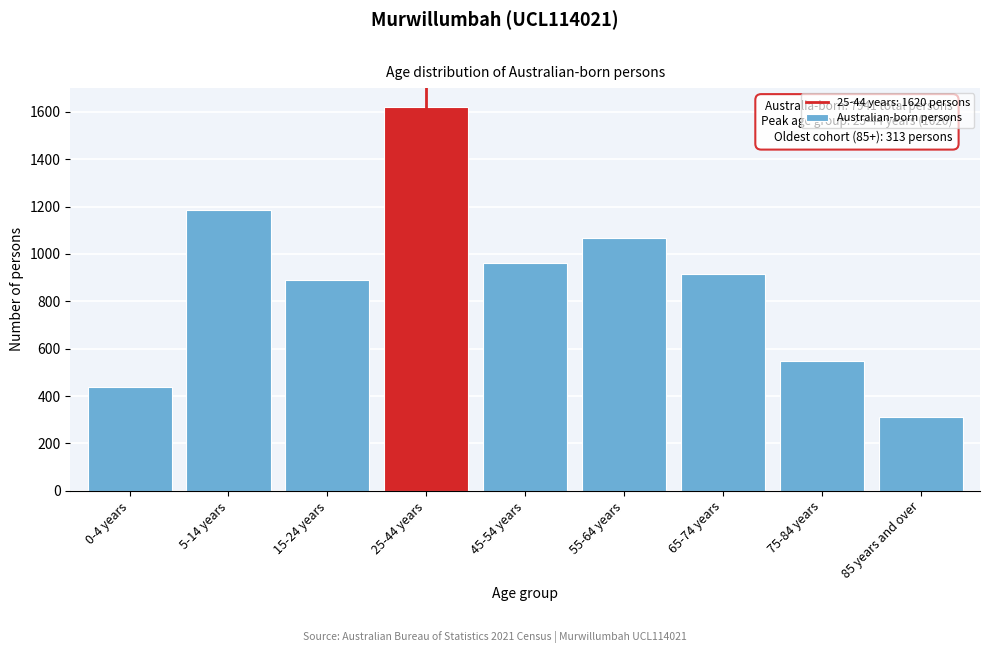

Reading right to left, list all the values displayed in this chart.

313	549	915	1066	961	1620	891	1187	439